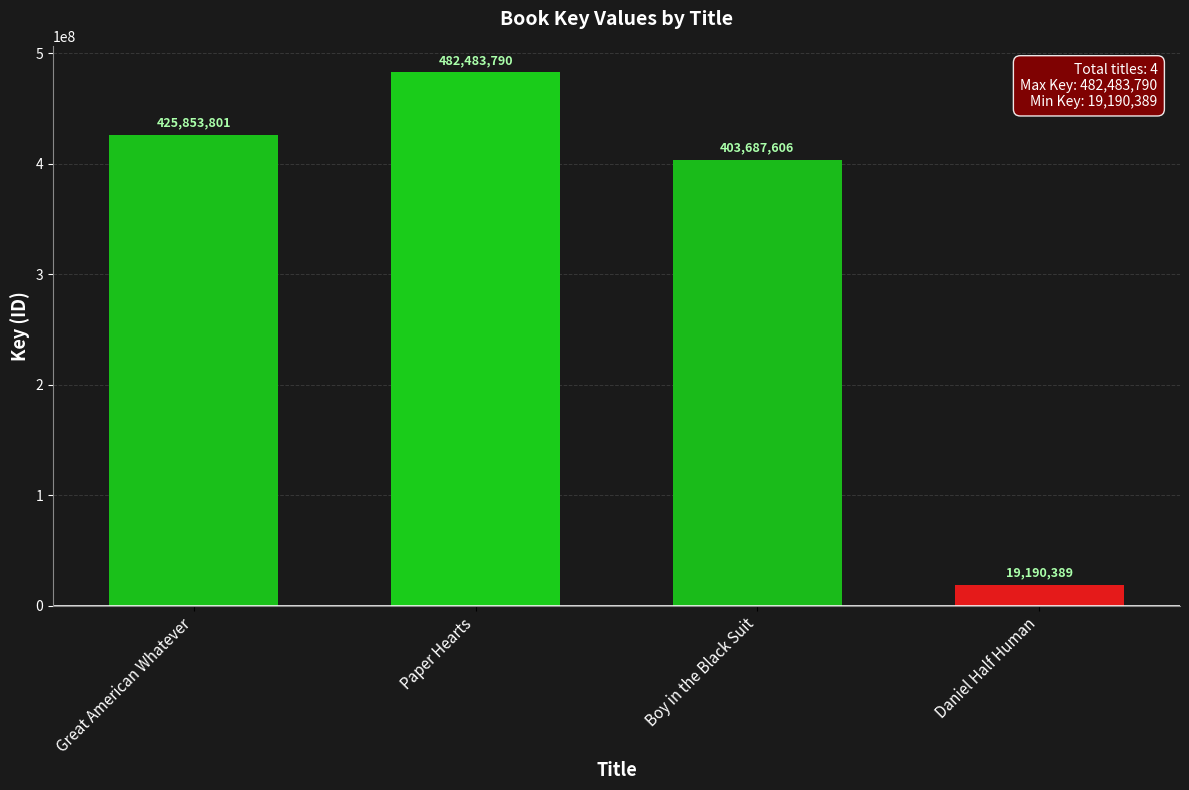

List the labels in order of value, smallest first.

Daniel Half Human, Boy in the Black Suit, Great American Whatever, Paper Hearts